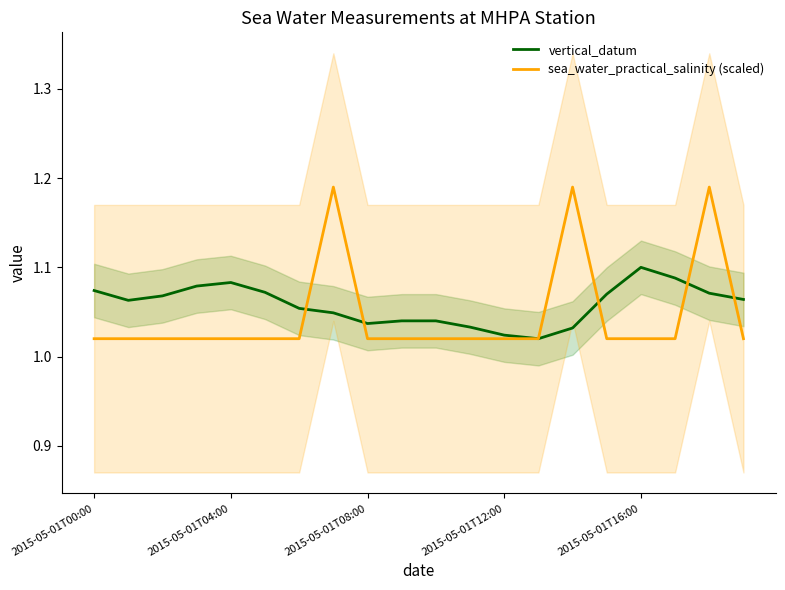

How many interior local valleys does the vertical_datum series have?

3